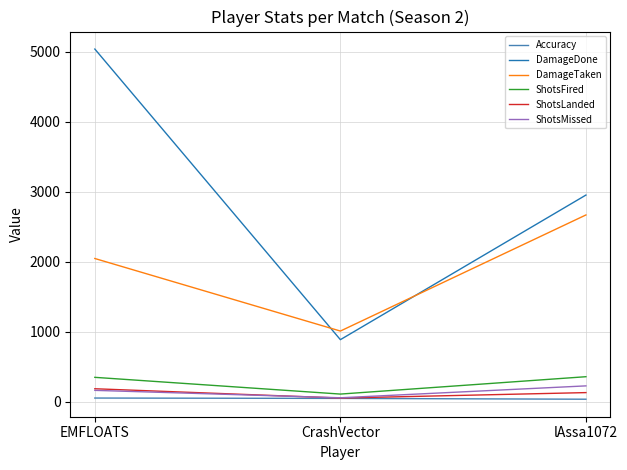

At lAssa1072, list the series in order from smallest to largest.

Accuracy, ShotsLanded, ShotsMissed, ShotsFired, DamageTaken, DamageDone